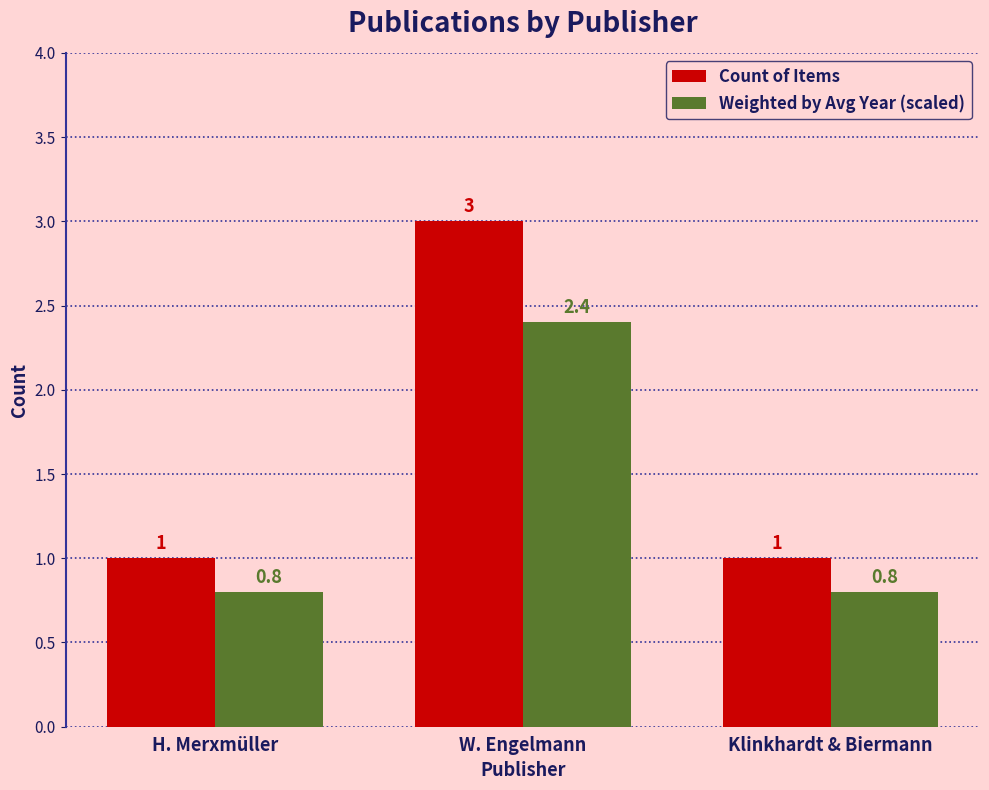

What is the sum of the Count of Items values at W. Engelmann and Klinkhardt & Biermann?

4.0